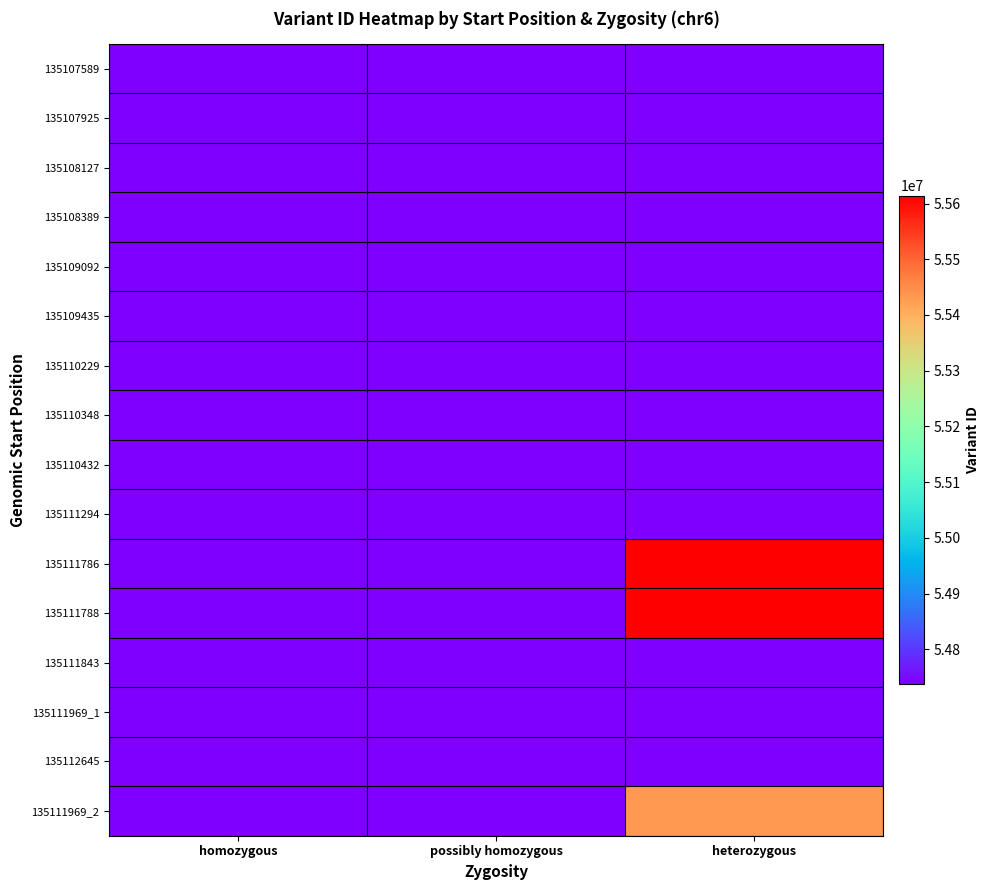

List the series in order of their peak value, highest first.

135111788, 135111786, 135111969_2, 135112645, 135111969_1, 135111843, 135111294, 135110432, 135110348, 135110229, 135109435, 135109092, 135108389, 135108127, 135107925, 135107589